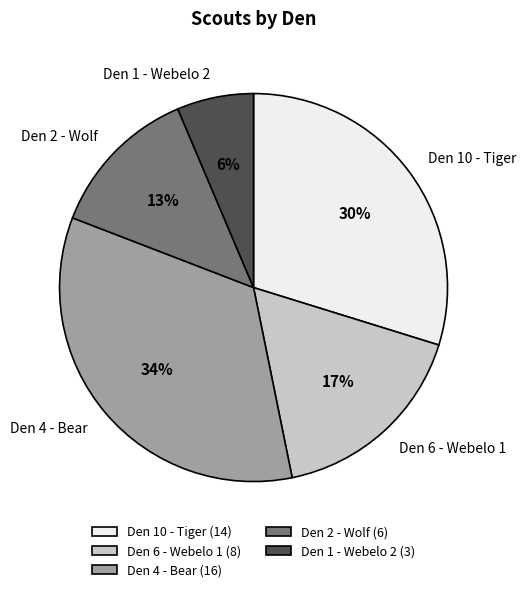

Rank the categories by value from lowest to highest.

Den 1 - Webelo 2, Den 2 - Wolf, Den 6 - Webelo 1, Den 10 - Tiger, Den 4 - Bear